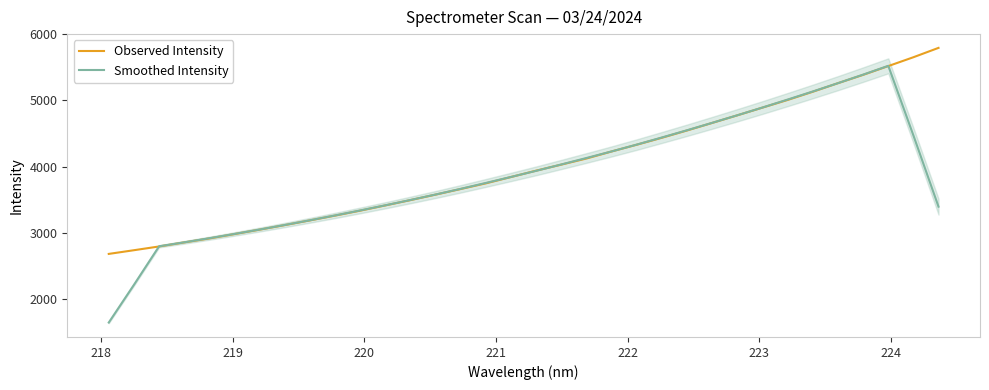

What is the maximum value for Observed Intensity?

5794.9